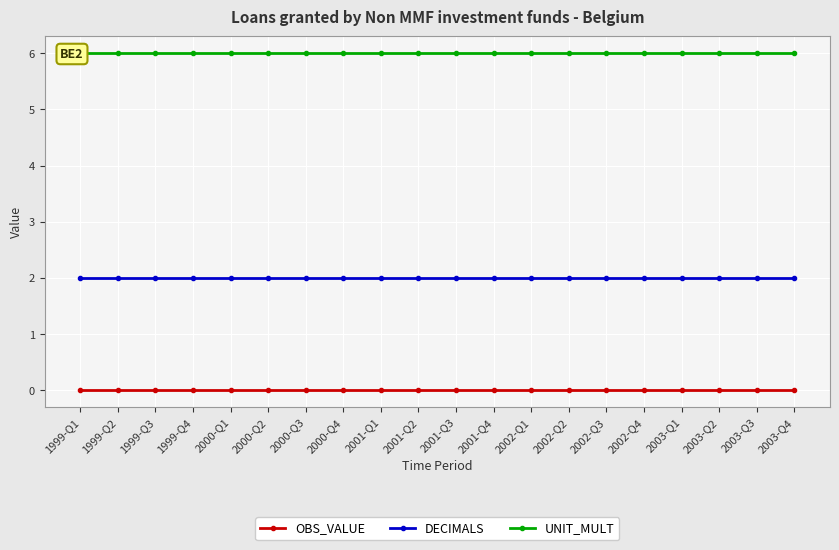

What is the lowest value of the DECIMALS series?

2